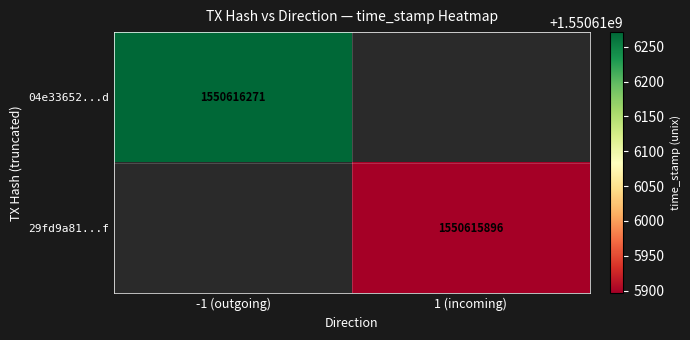

Between 0 and 1, which is larger?

1